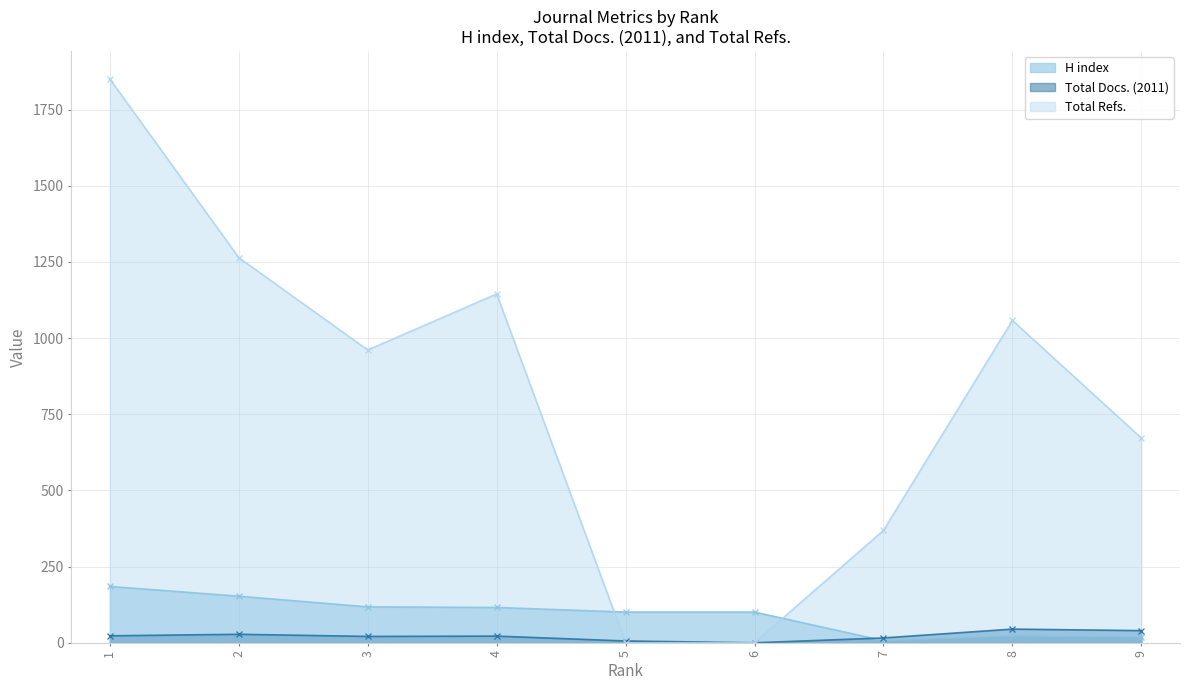

Reading left to right, extract all data points from this chart.

H index: 185	153	118	116	101	101	7	23	19
Total Docs. (2011): 23	28	21	22	6	0	16	45	40
Total Refs.: 1850	1264	961	1145	0	0	369	1058	672